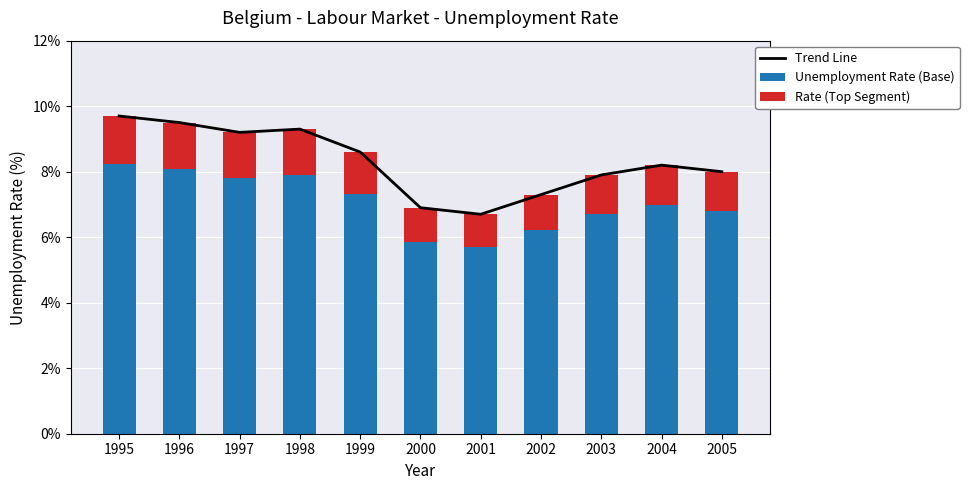

List the labels in order of Rate (Top Segment) value, smallest first.

2001, 2000, 2002, 2003, 2005, 2004, 1999, 1997, 1998, 1996, 1995